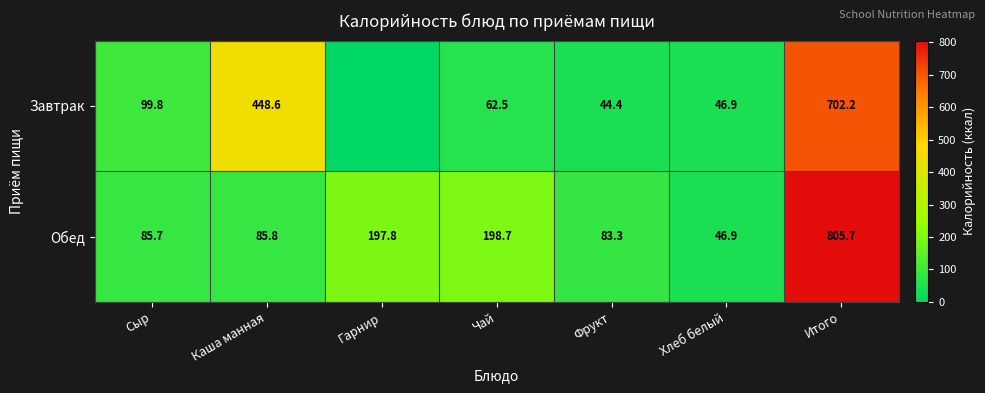

Rank the series at Чай from highest to lowest value.

Обед, Завтрак